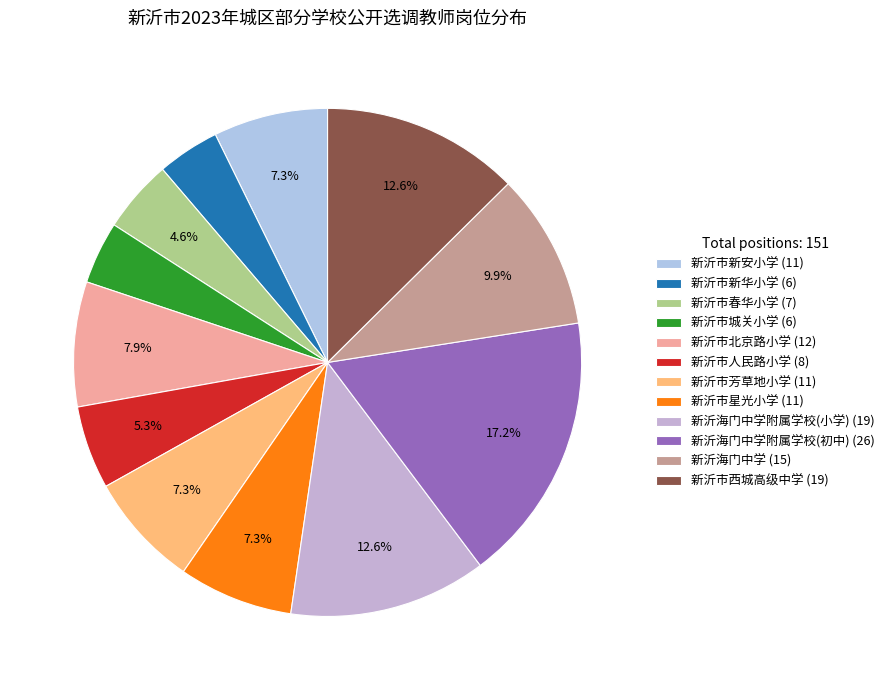

Rank the categories by value from highest to lowest.

新沂海门中学附属学校(初中), 新沂海门中学附属学校(小学), 新沂市西城高级中学, 新沂海门中学, 新沂市北京路小学, 新沂市新安小学, 新沂市芳草地小学, 新沂市星光小学, 新沂市人民路小学, 新沂市春华小学, 新沂市新华小学, 新沂市城关小学